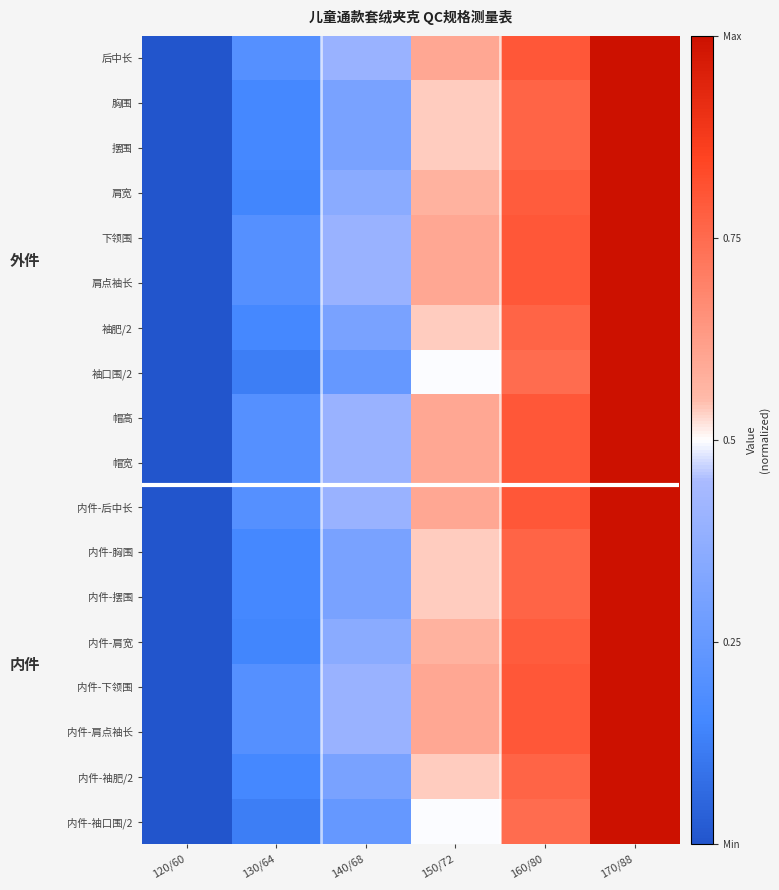

List the series in order of their peak value, lowest first.

后中长, 胸围, 摆围, 肩宽, 下领围, 肩点袖长, 袖肥/2, 袖口围/2, 帽高, 帽宽, 内件-后中长, 内件-胸围, 内件-摆围, 内件-肩宽, 内件-下领围, 内件-肩点袖长, 内件-袖肥/2, 内件-袖口围/2